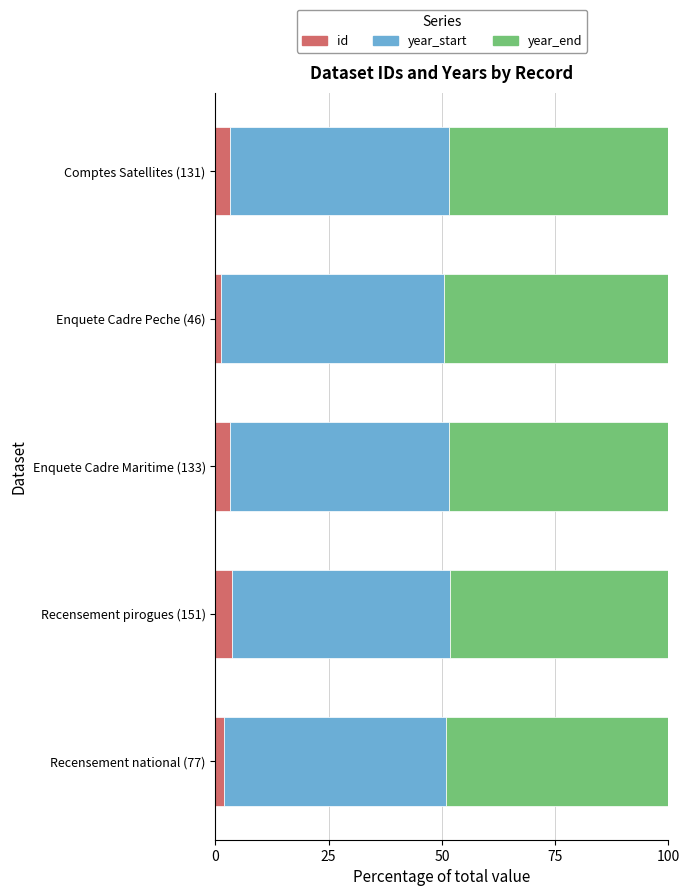

What is the highest value of the id series?

3.6